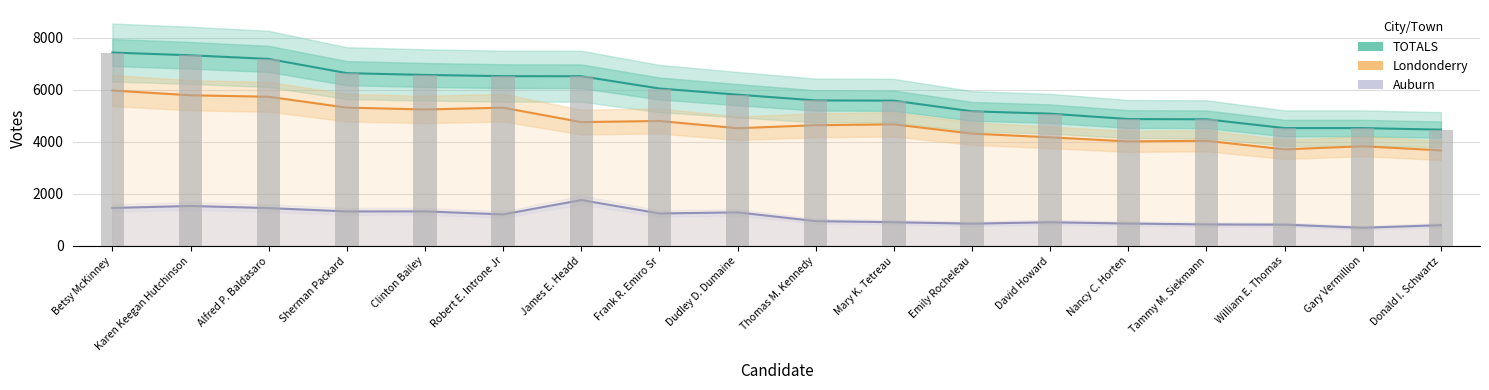

The value of Auburn at Robert E. Introne Jr is 2022. True or false?

False